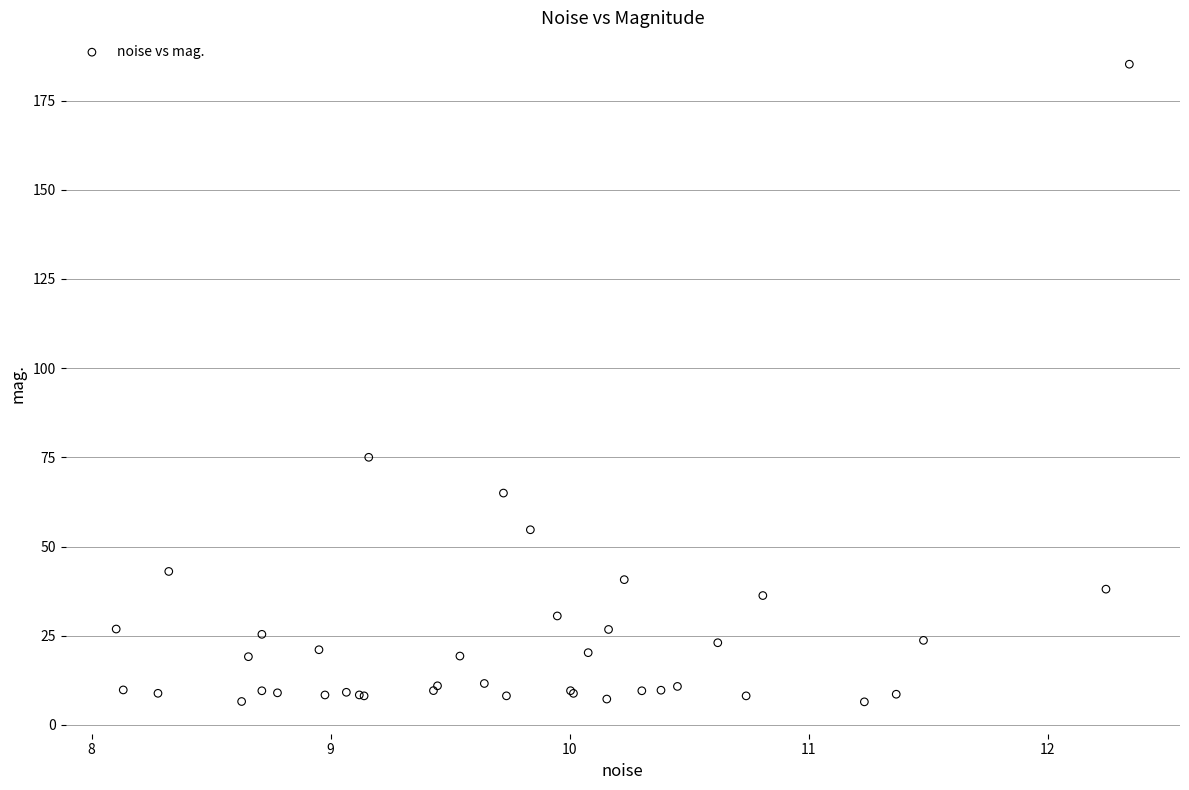

What Y value in the scatter plot is closest to 95?

75.0